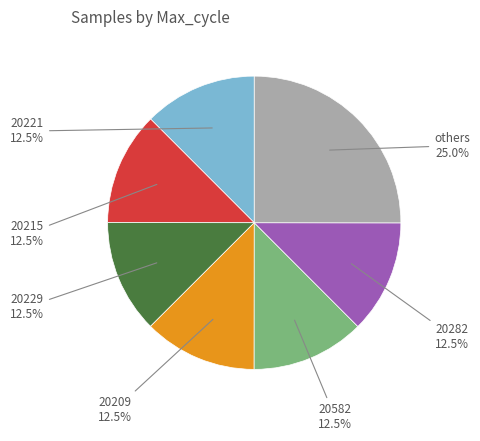

Is there a majority slice in this chart?

No